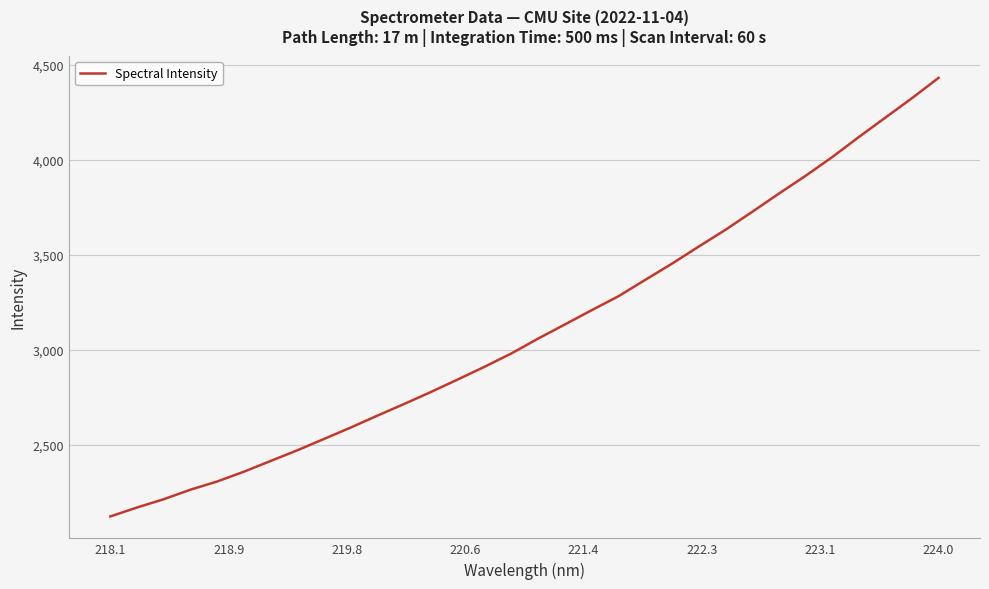

How many lines are shown in the chart?

1